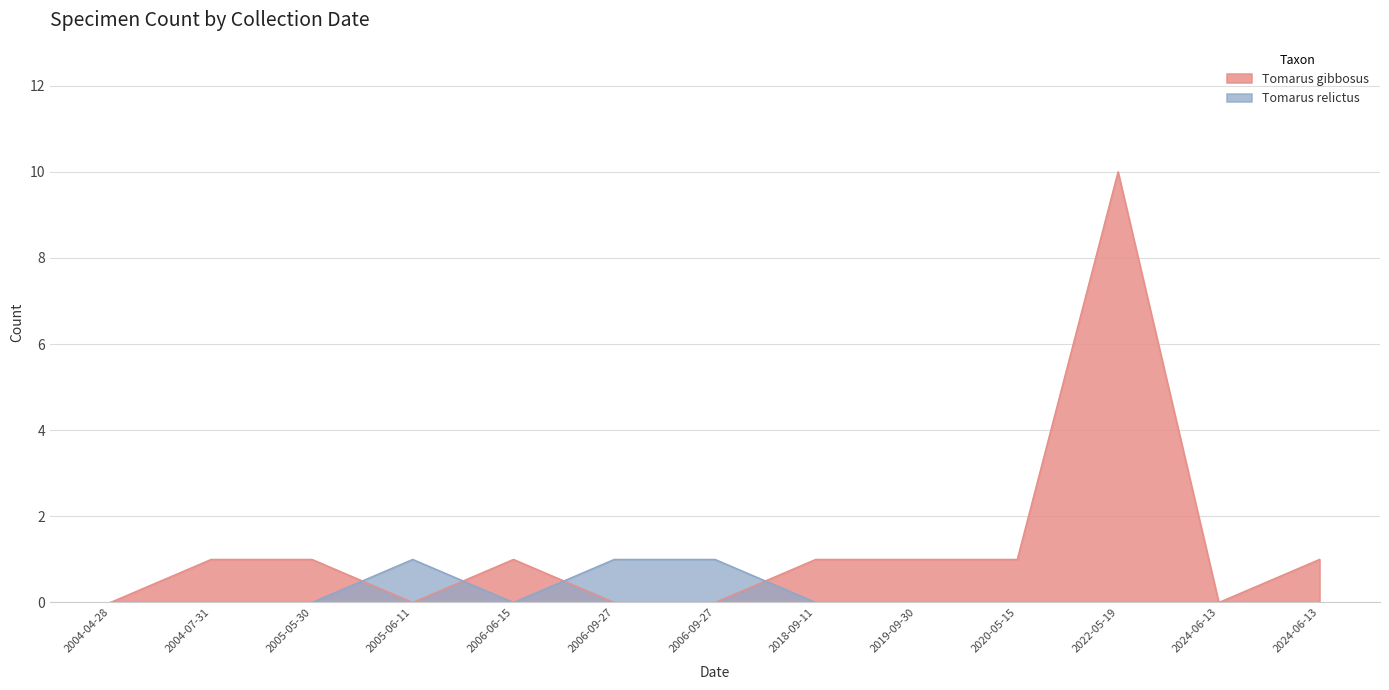

Between which two adjacent categories do Tomarus relictus and Tomarus gibbosus first intersect?

2005-05-30 and 2005-06-11